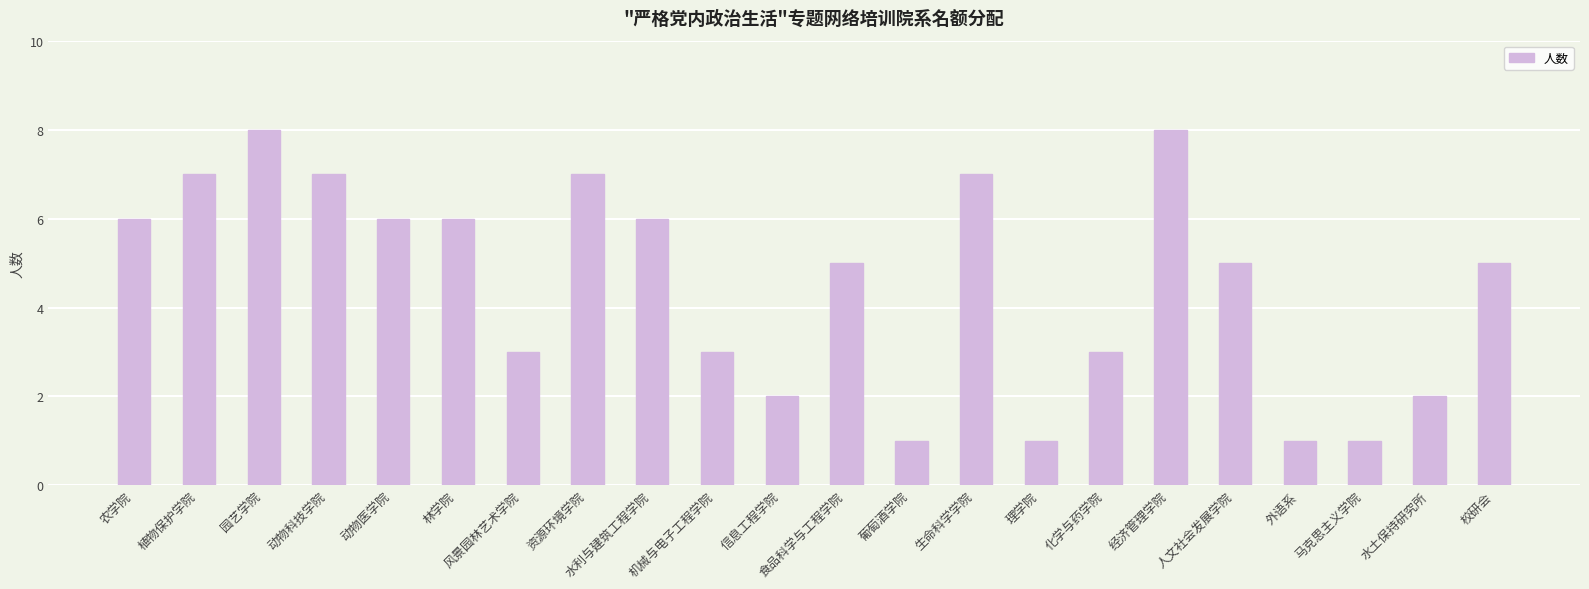

What is the change in value from 葡萄酒学院 to 生命科学学院?

+6